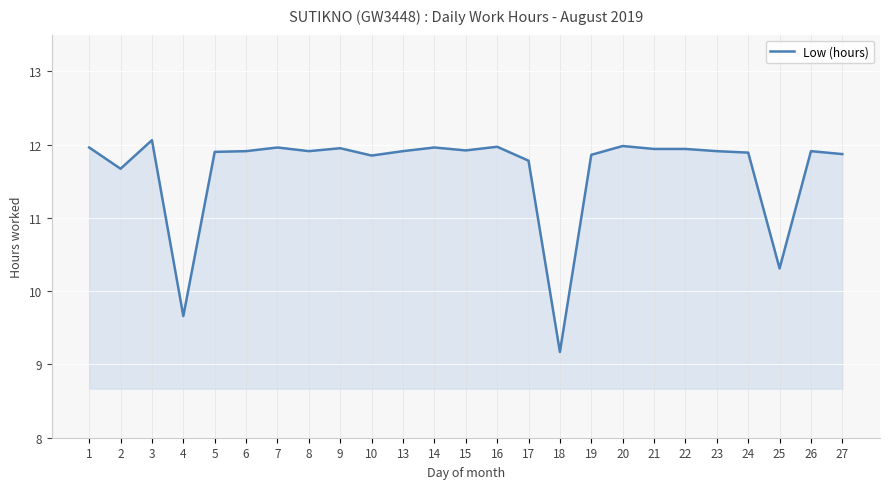

The value at 17 is 3.7. True or false?

False